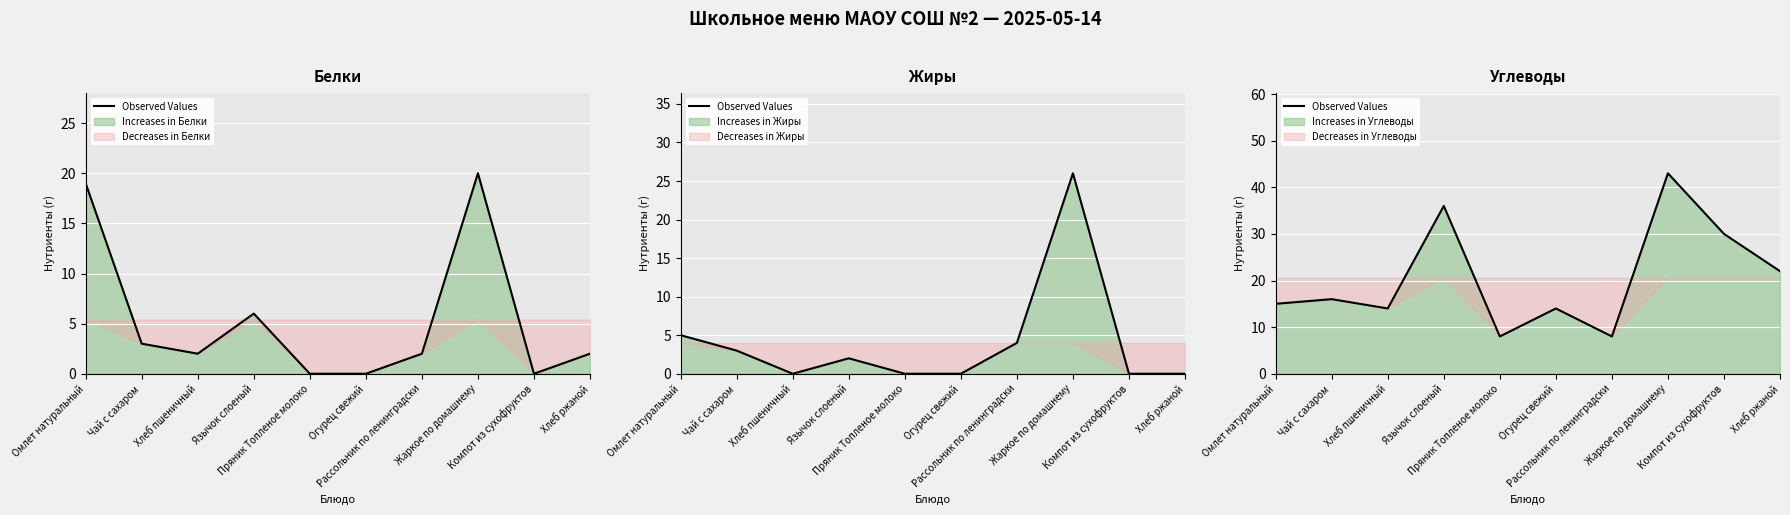

Reading left to right, what are all the values shown in this chart?

15	16	14	36	8	14	8	43	30	22